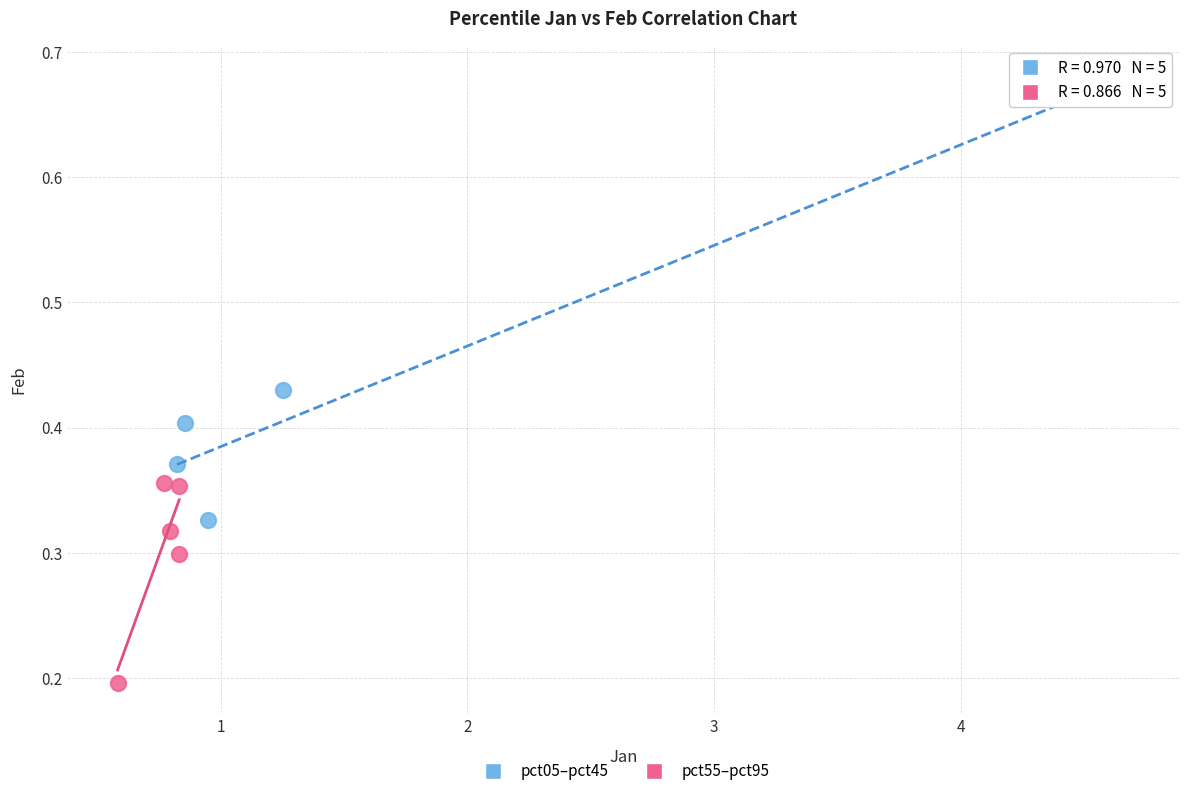

Which series has the widest spread of Y values?

pct05–pct45